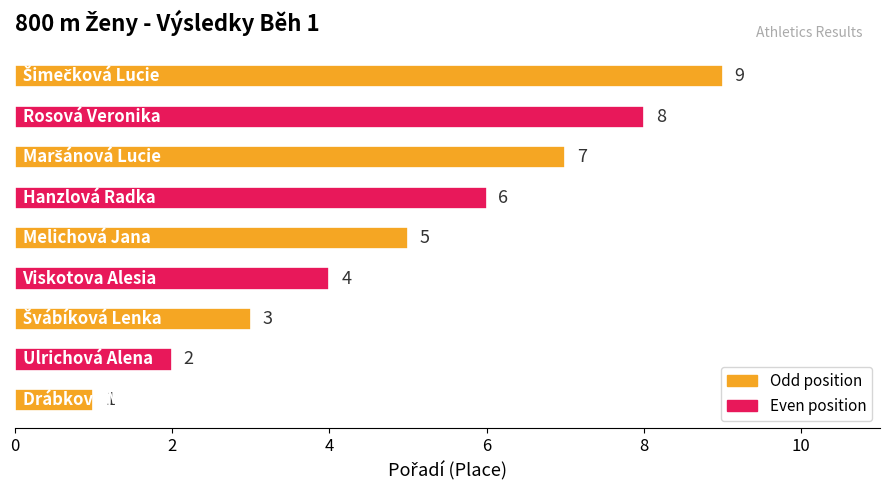

What is the average value?

5